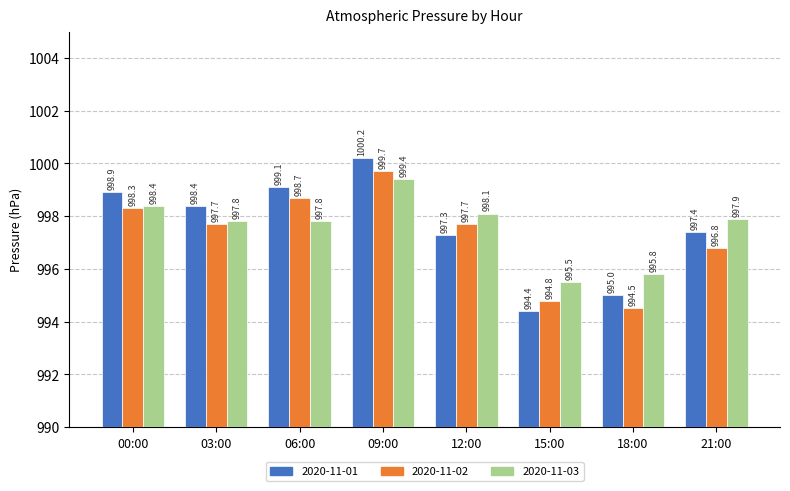

Read the 2020-11-03 value at 09:00.

999.4